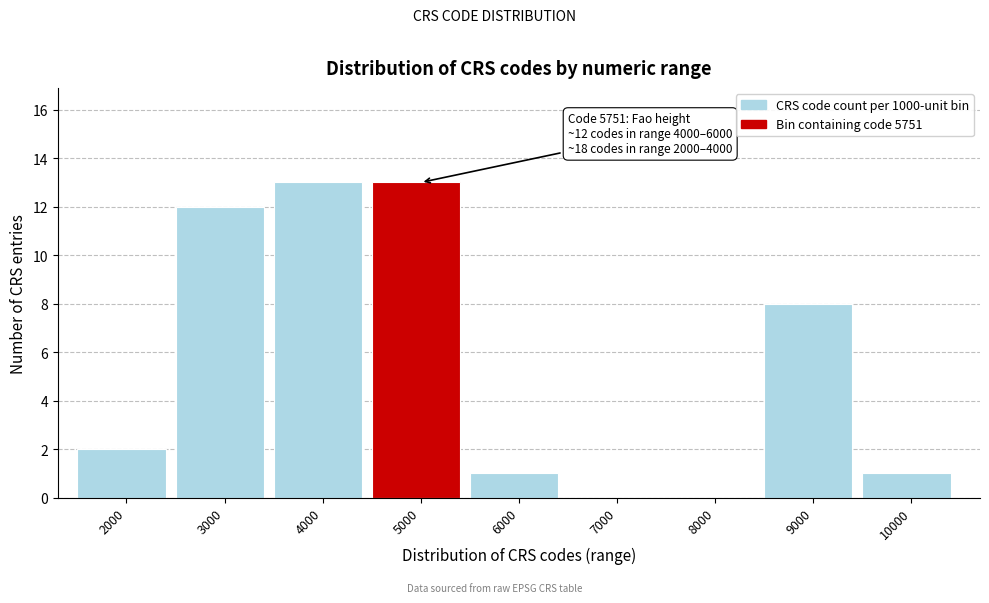

Reading left to right, extract all data points from this chart.

2000=2	3000=12	4000=13	5000=13	6000=1	7000=0	8000=0	9000=8	10000=1